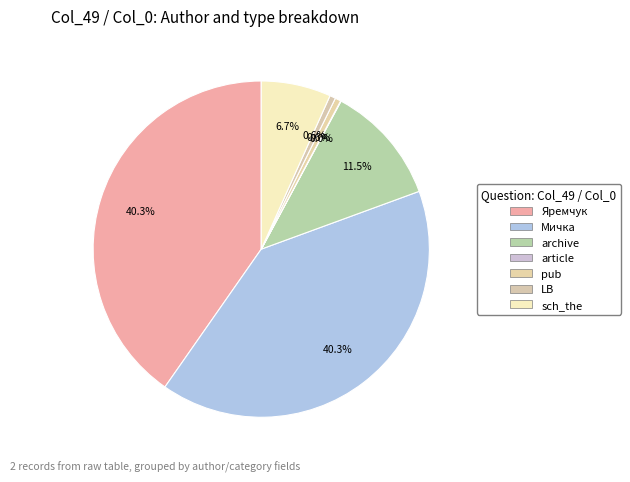

To the nearest percent, what is the difference between the sch_the and Яремчук slice percentages?

34%